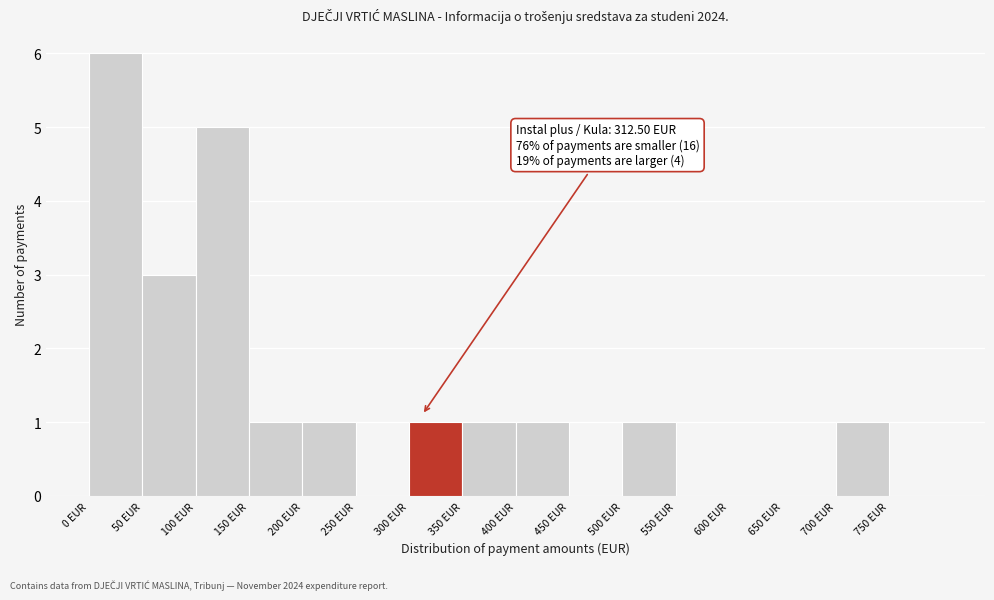

Which range on the x-axis has the tallest bar?

0 to 50